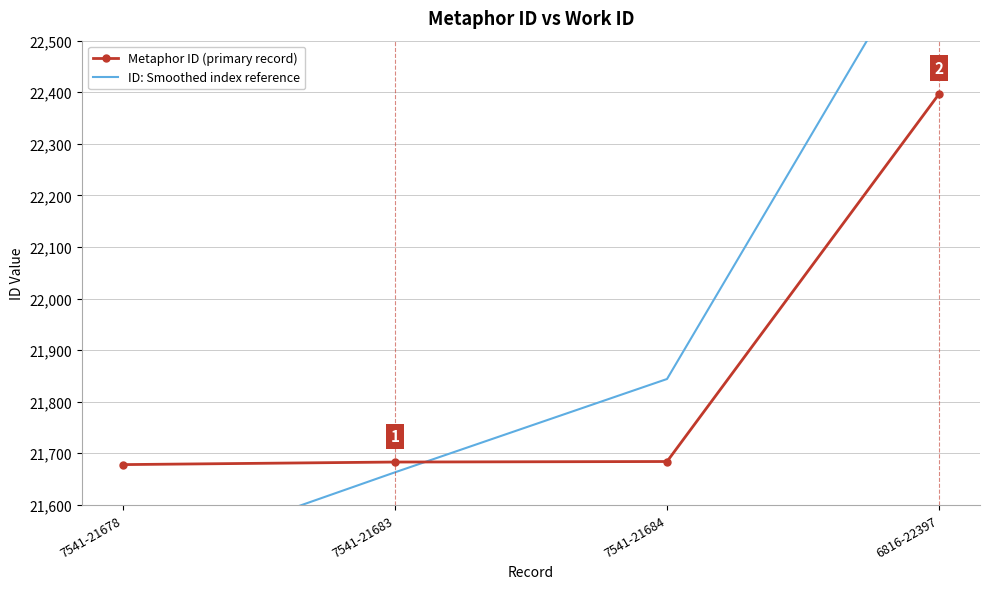

Where does the Metaphor ID (primary record) series first go above 21684?

6816-22397